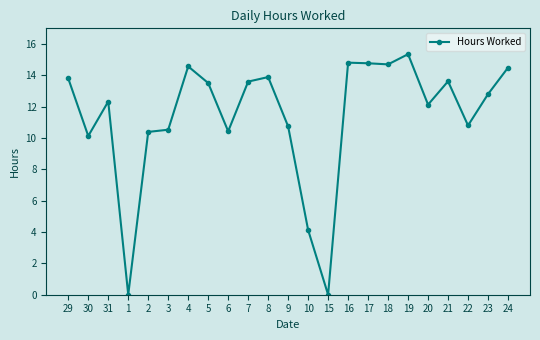

What is the label of the 19th point from the right?

2